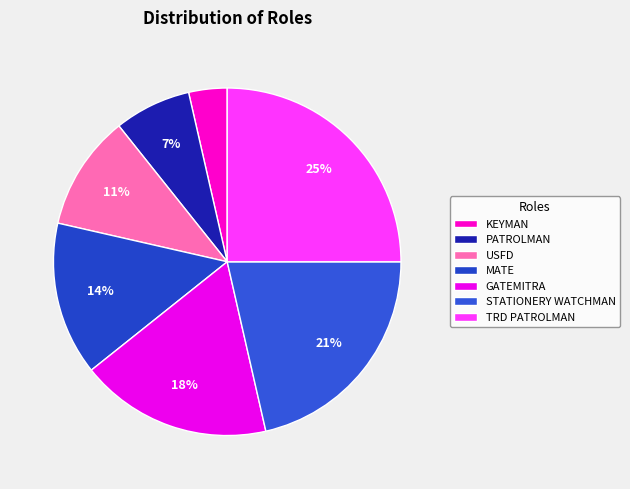

Rank the categories by value from highest to lowest.

TRD PATROLMAN, STATIONERY WATCHMAN, GATEMITRA, MATE, USFD, PATROLMAN, KEYMAN